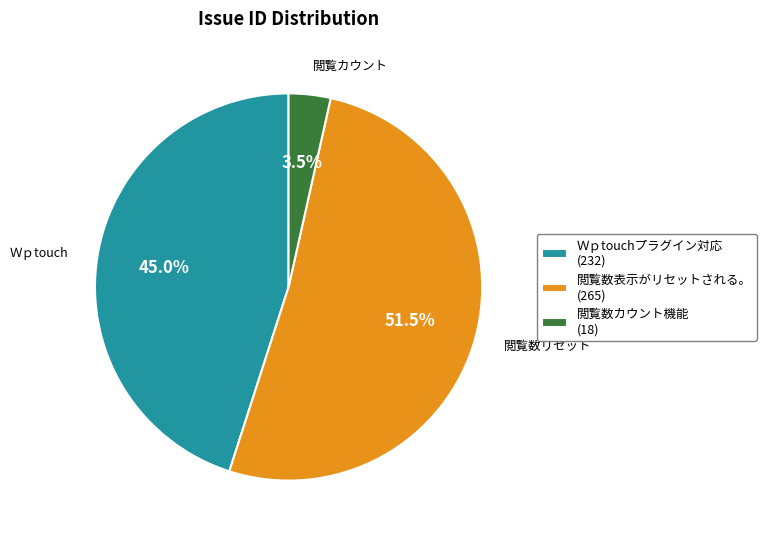

Combined, do 閲覧数表示がリセットされる。 and Ｗｐtouchプラグイン対応 account for over 50%?

Yes